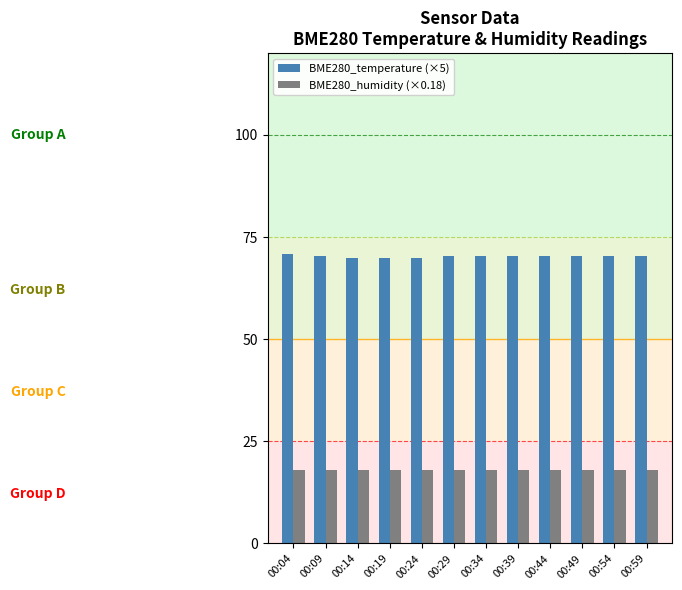

Which series has the largest total across all categories?

BME280_temperature (×5)